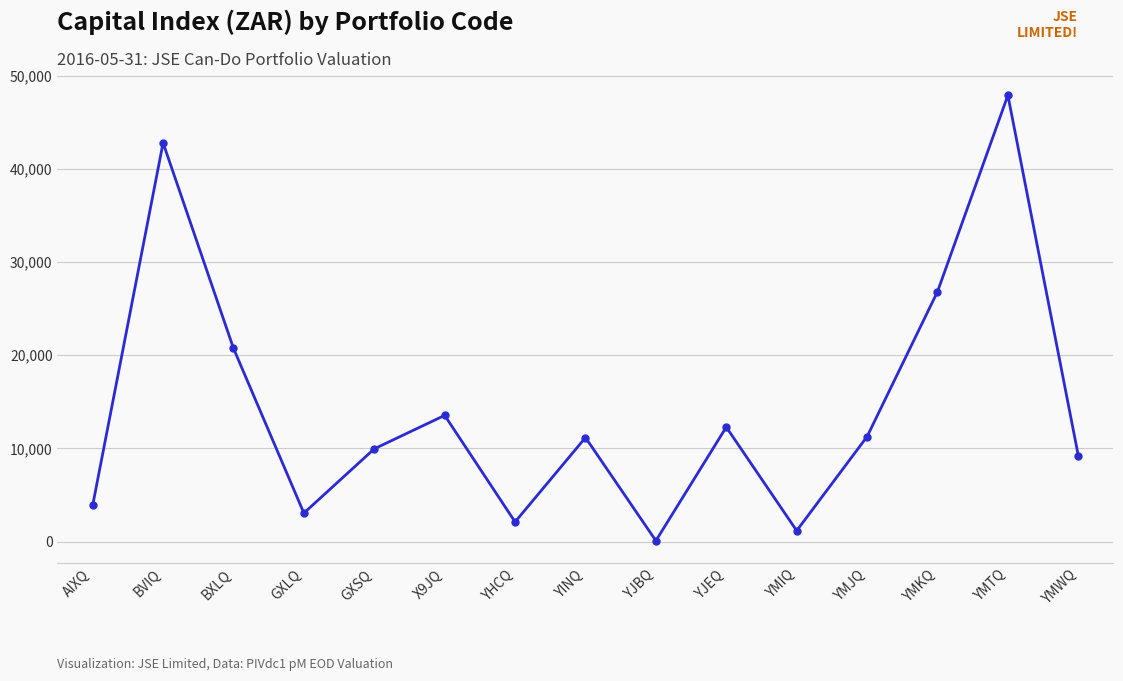

What is the greatest value displayed?

47906.7